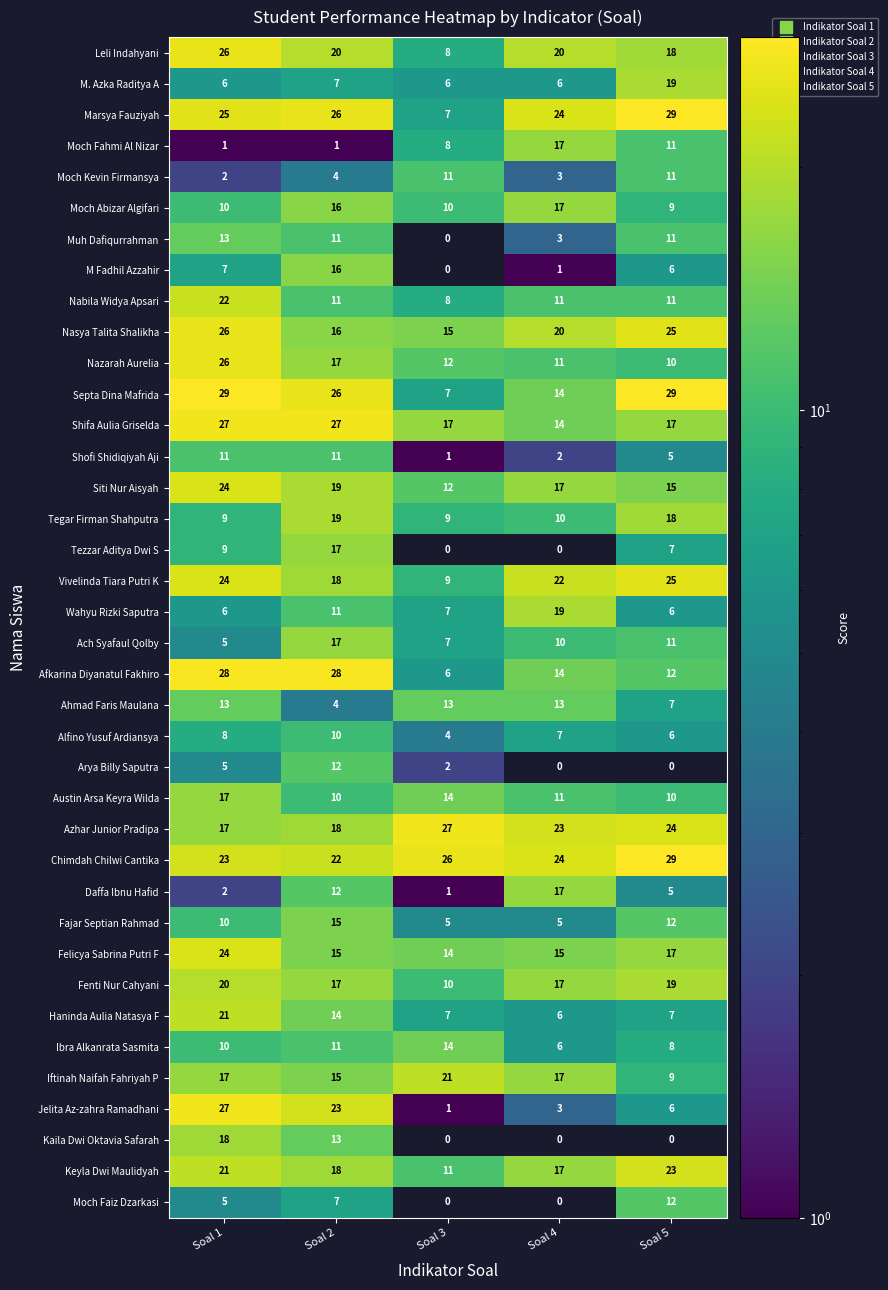

Between Soal 2 and Soal 4, which series saw the biggest shift?

Jelita Az-zahra Ramadhani